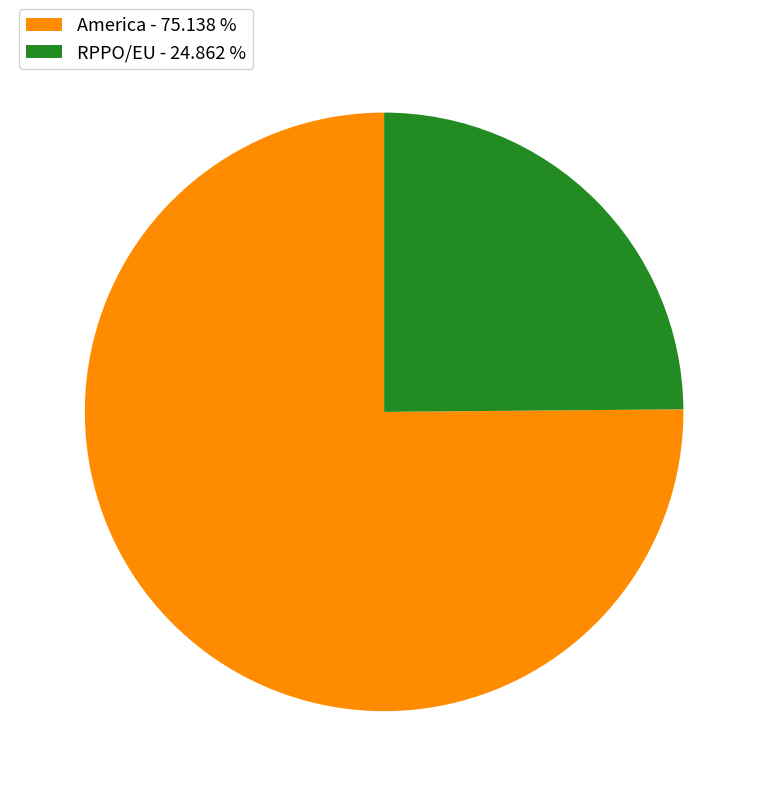

Which slice is the largest?

America - 75.138 %